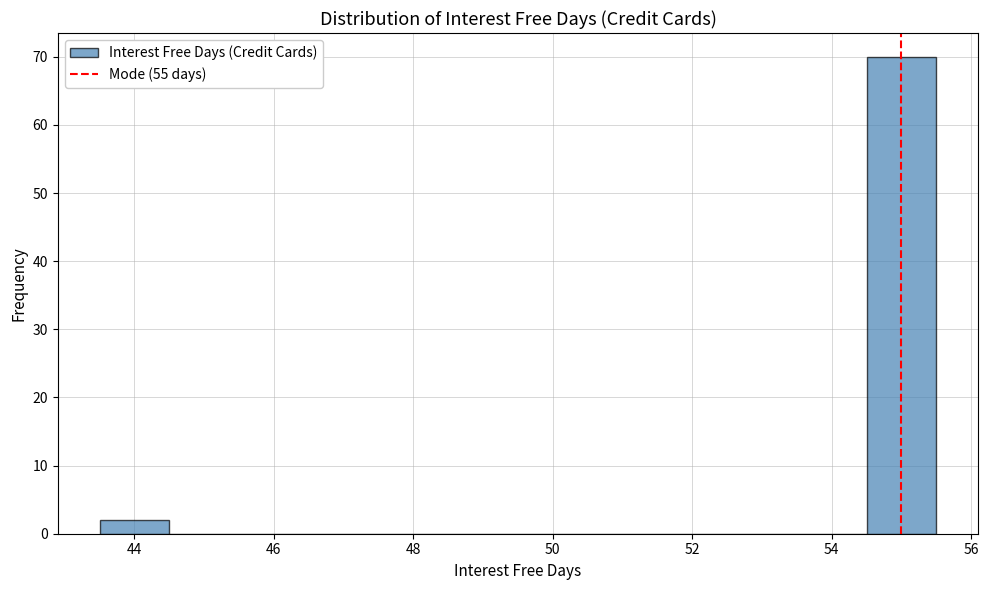

Which range on the x-axis has the tallest bar?

54.5 to 55.5